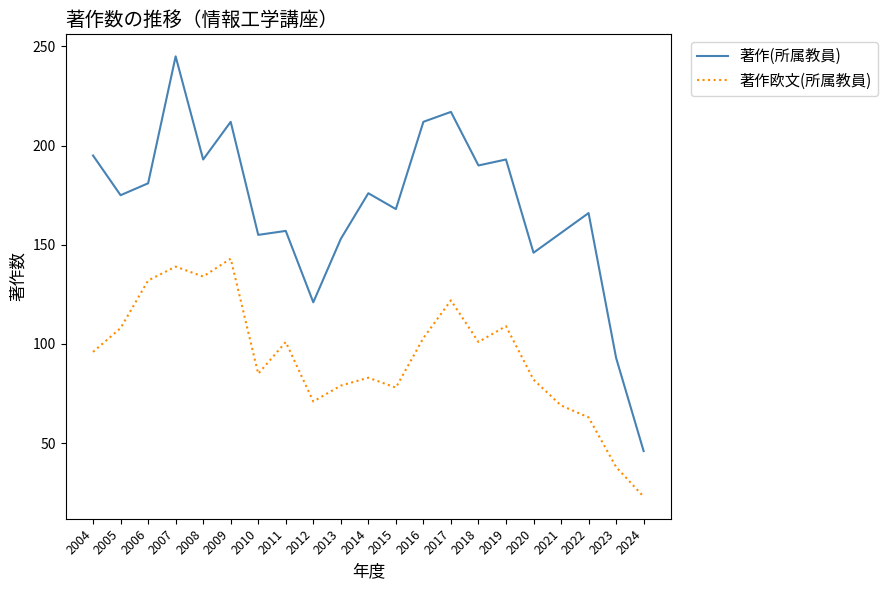

The value of 著作(所属教員) at 2010 is 155. True or false?

True